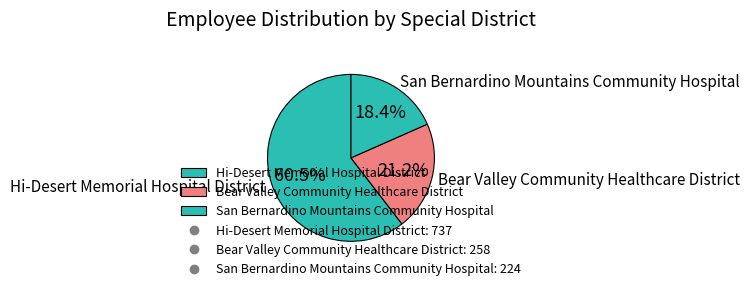

Rank the categories by value from highest to lowest.

Hi-Desert Memorial Hospital District, Bear Valley Community Healthcare District, San Bernardino Mountains Community Hospital